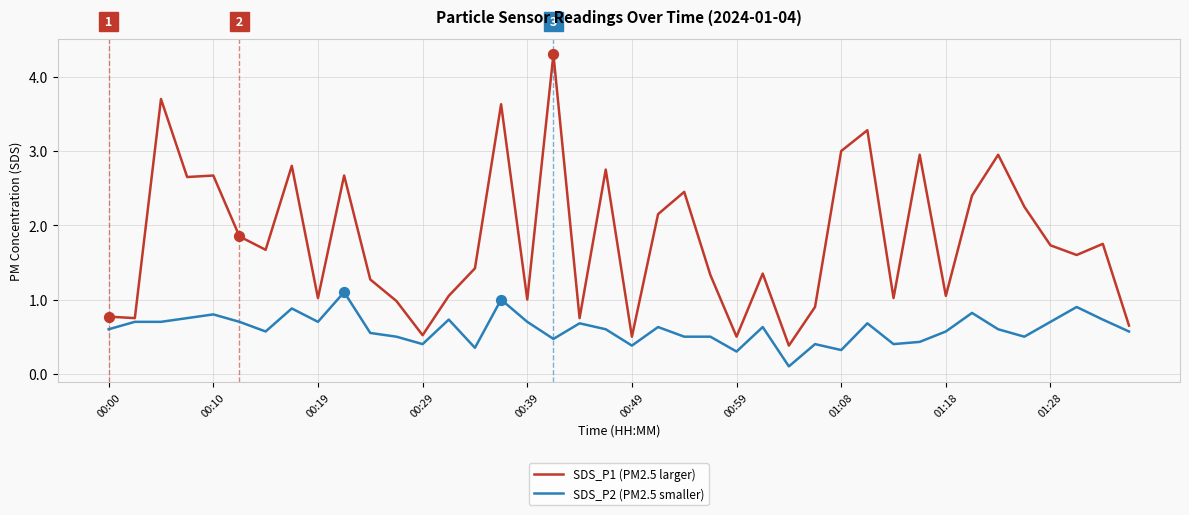

Which series has the largest total across all categories?

SDS_P1 (PM2.5 larger)